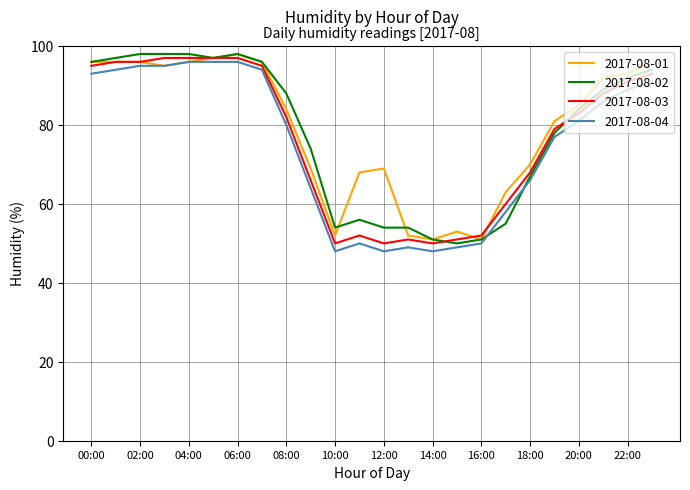

How many intersections are there between 2017-08-02 and 2017-08-04?

2